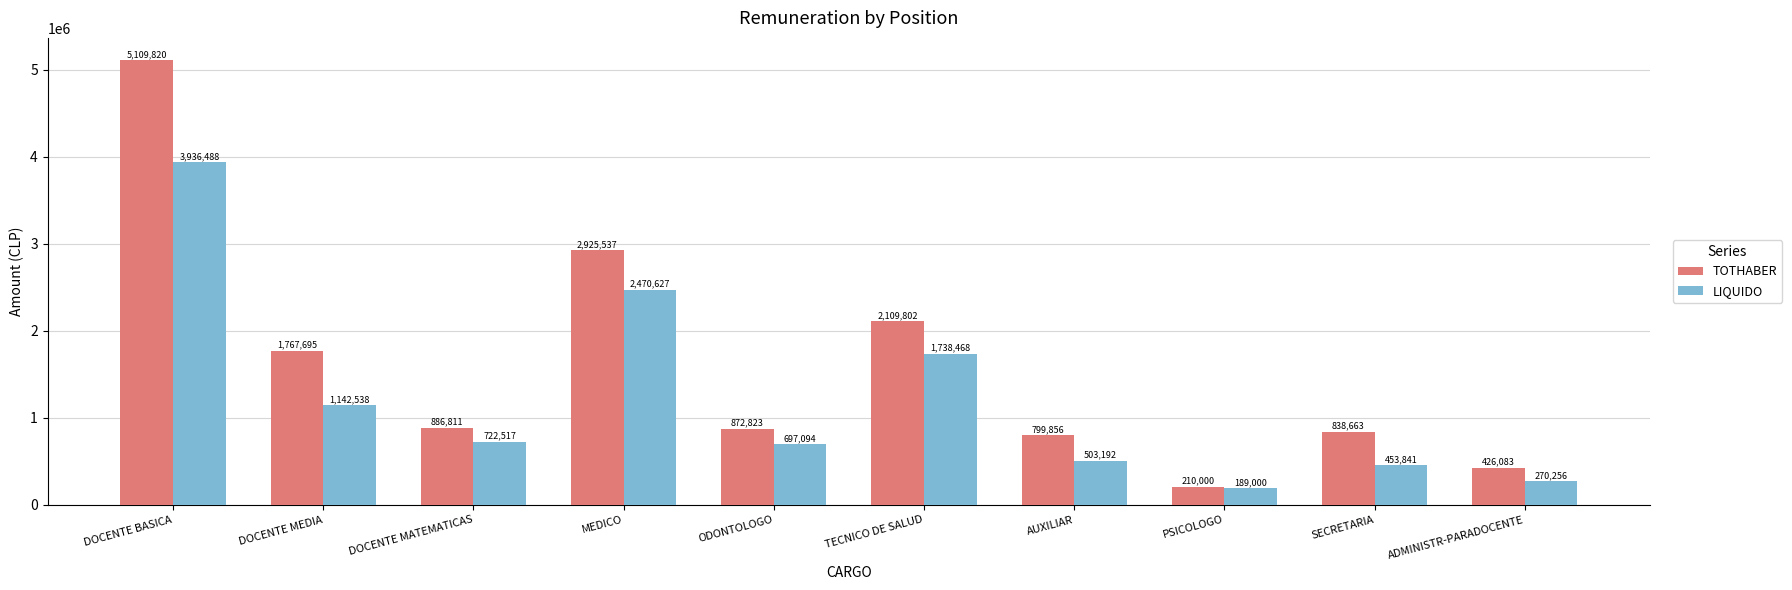

What is the lowest value of the TOTHABER series?

210000